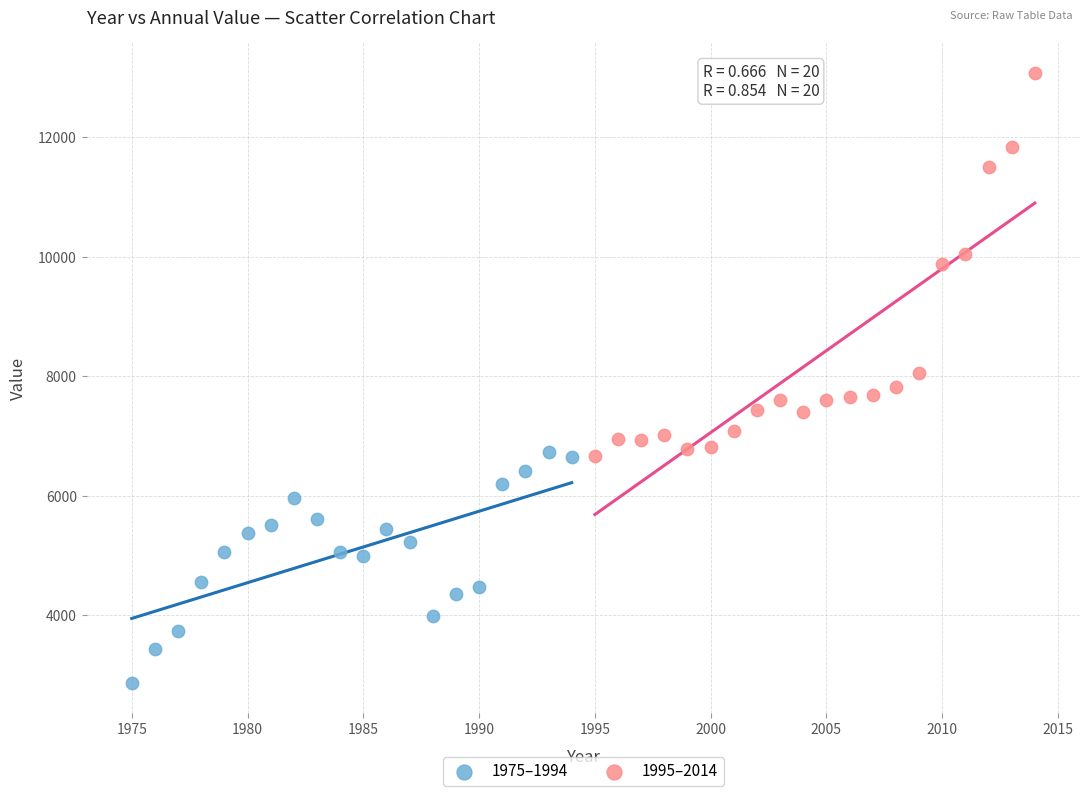

Which series has the widest spread of Y values?

1995–2014